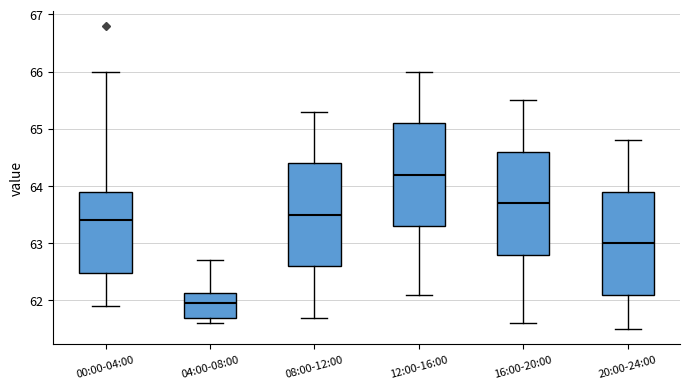

Which box's median line is the highest?

12:00-16:00